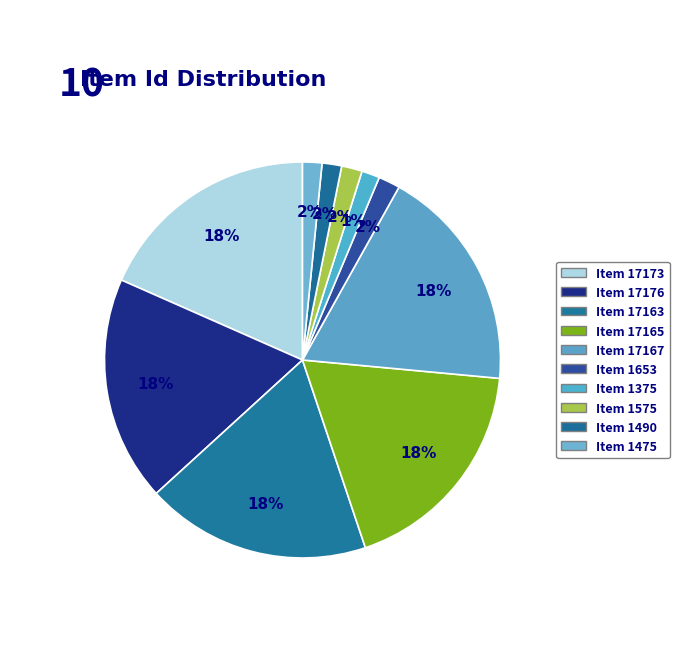

To the nearest percent, what percentage of the pie is Item 1475?

2%